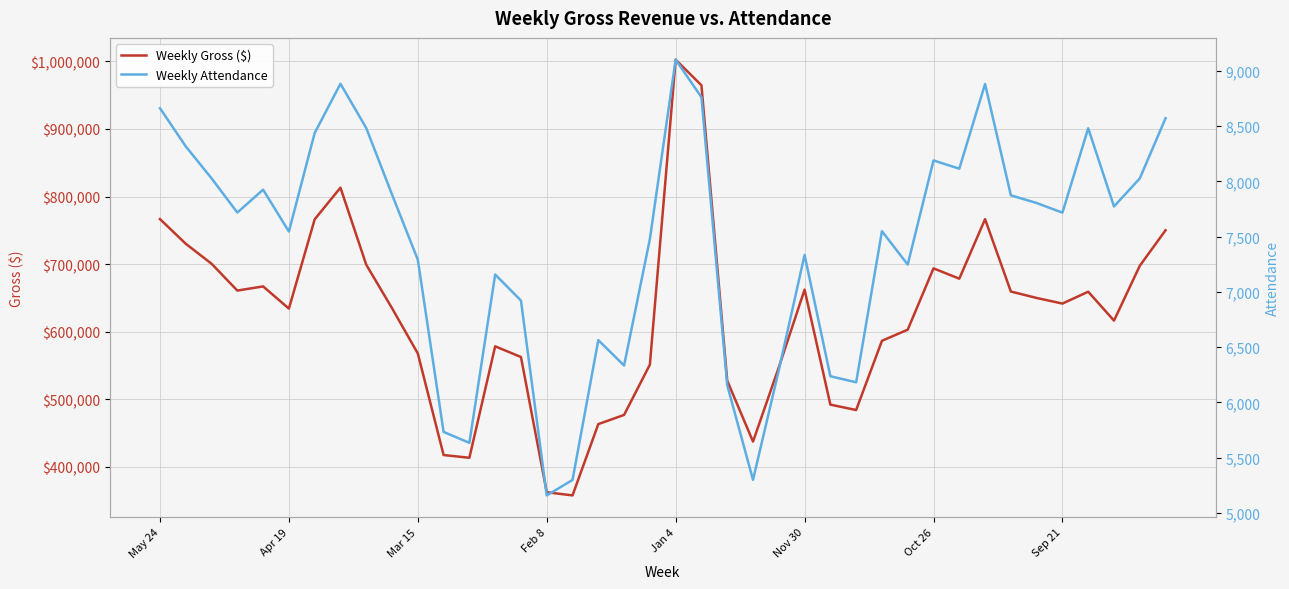

What are all the series names shown in the legend?

Weekly Gross ($), Weekly Attendance